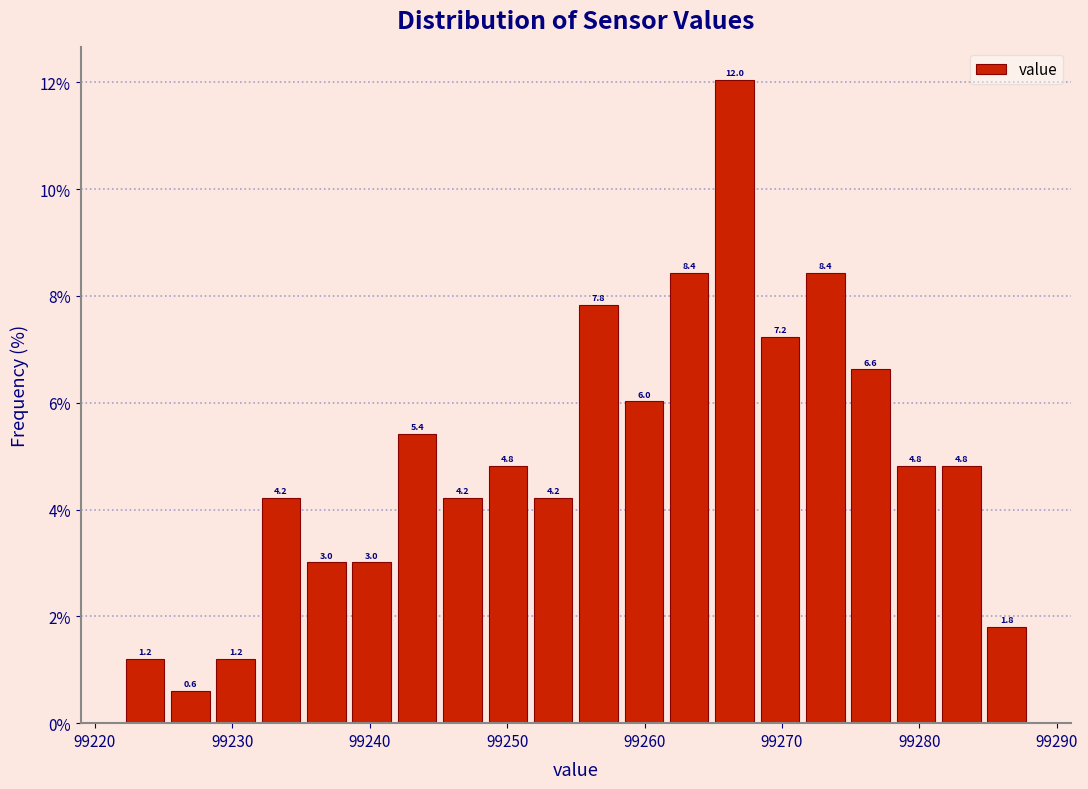

Around what value on the x-axis is the tallest bar? Give the approximate position of its centre, as read against the axis.

99267